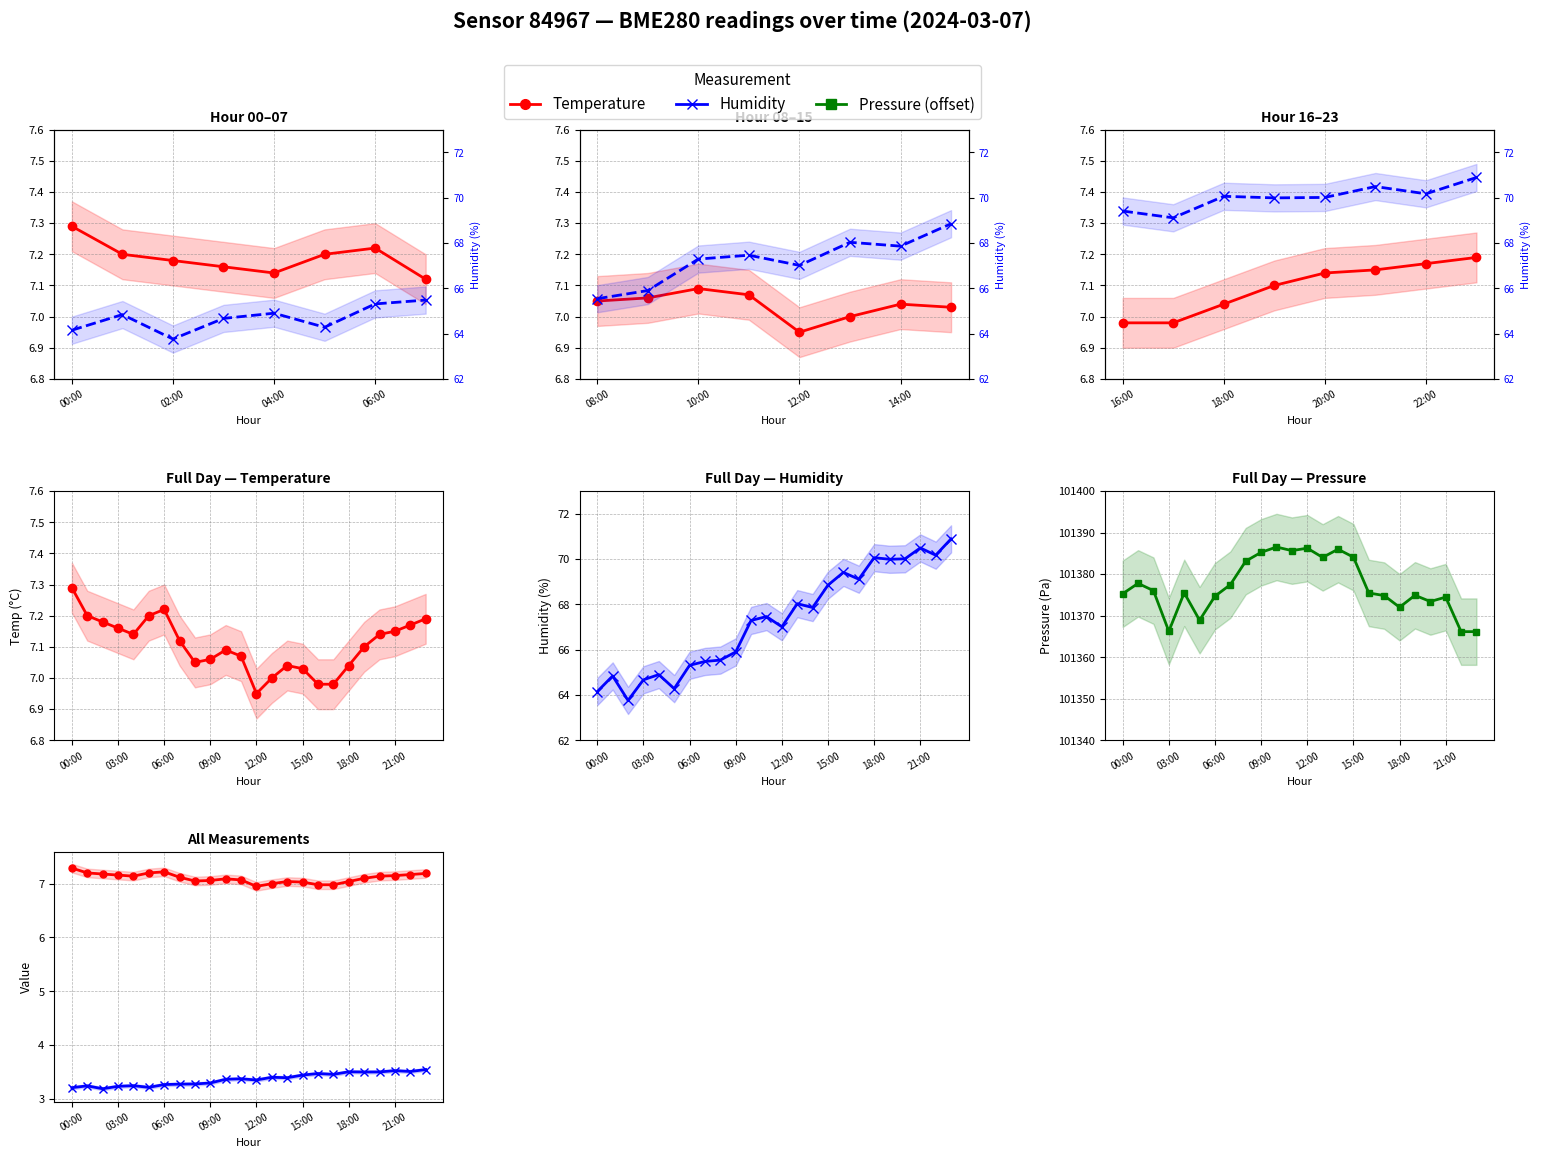

List the labels in order of Pressure (Pa) value, largest first.

10, 12, 14, 11, 9, 15, 13, 8, 02:00, 7, 04:00, 4, 16, 00:00, 19, 17, 6, 21, 20, 18, 5, 06:00, 22, 23